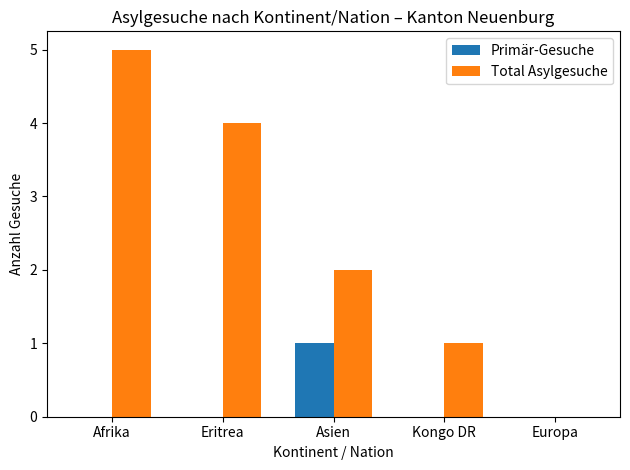

Which series changed the most between Eritrea and Kongo DR?

Total Asylgesuche